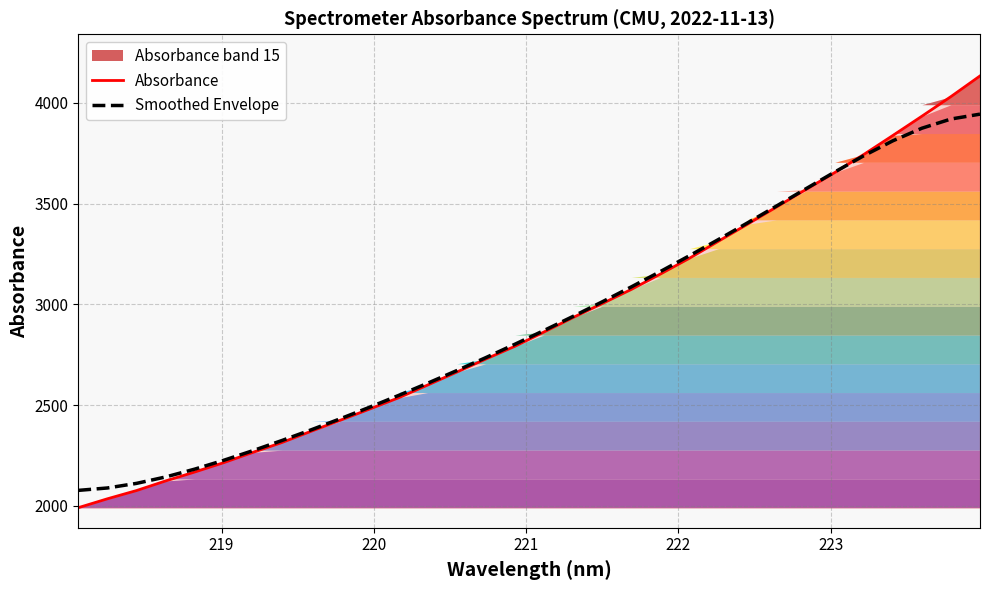

What is the lowest value of the Absorbance series?

1991.2